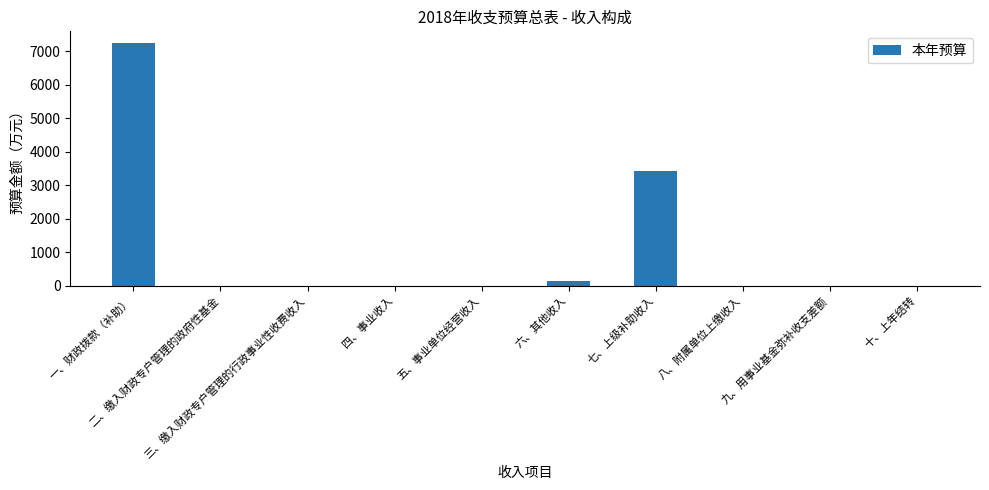

How many data points does each series have?

10